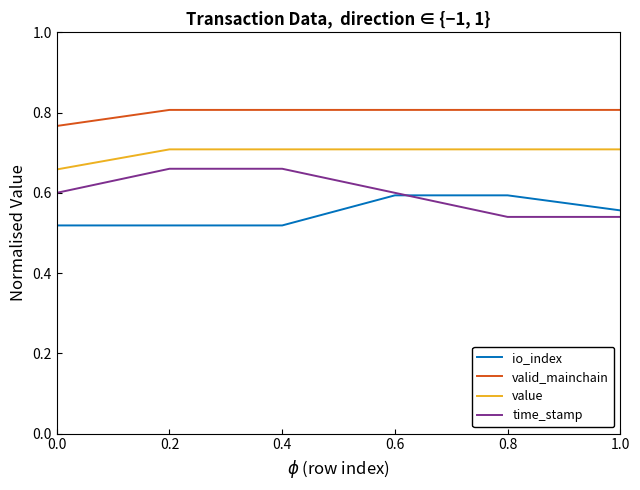

True or false: valid_mainchain and value intersect in this chart.

False